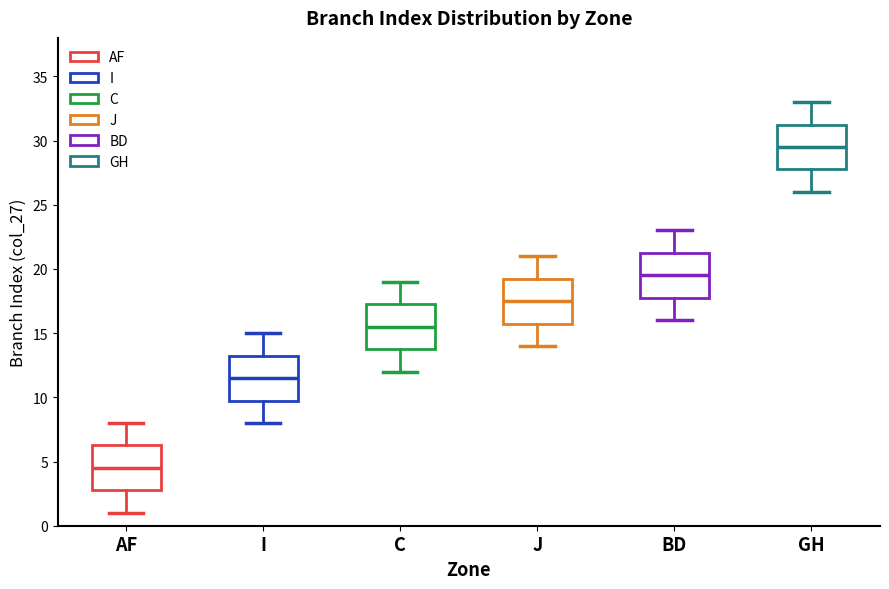

Reading left to right, transcribe this box plot: for each box, give where its median line is, the range the box spans, and where its two whiskers end, as read against the y-axis. The values are not printed on the chart, so give them approximately, as read against the axis.

AF: median 4.5, box 3.0 to 6.5, whiskers 1.0 to 8.0
I: median 11.5, box 10.0 to 13.5, whiskers 8.0 to 15.0
C: median 15.5, box 14.0 to 17.5, whiskers 12.0 to 19.0
J: median 17.5, box 16.0 to 19.5, whiskers 14.0 to 21.0
BD: median 19.5, box 18.0 to 21.5, whiskers 16.0 to 23.0
GH: median 29.5, box 28.0 to 31.5, whiskers 26.0 to 33.0